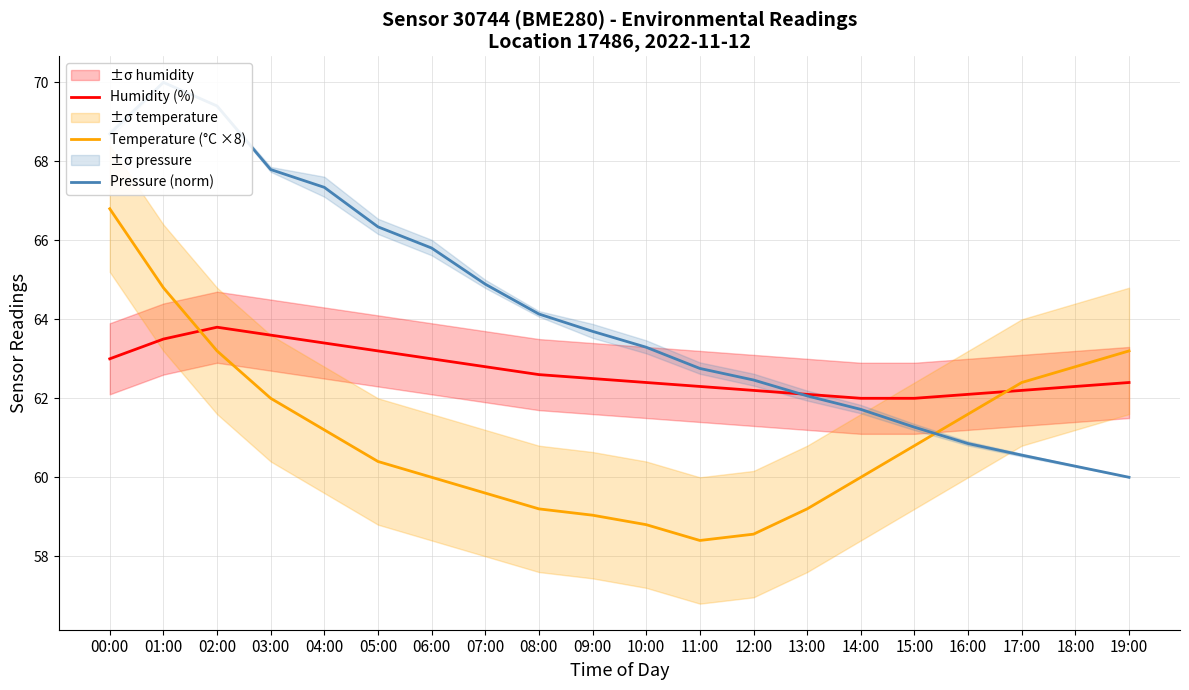

What is the label of the 17th point from the right?

03:00